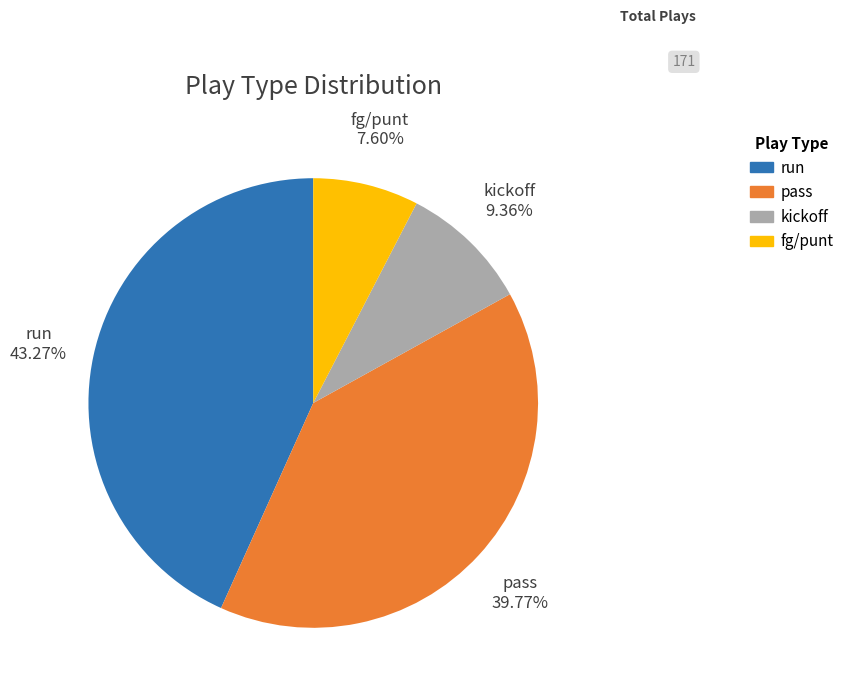

How many slices are in this pie chart?

4